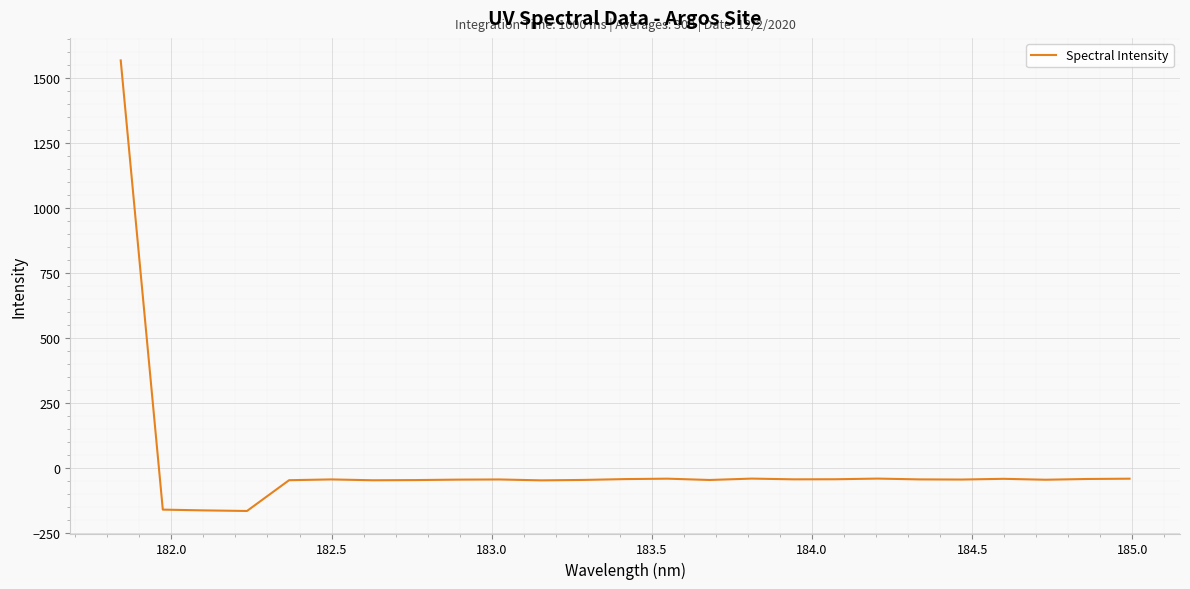

What is the smallest value displayed?

-165.0